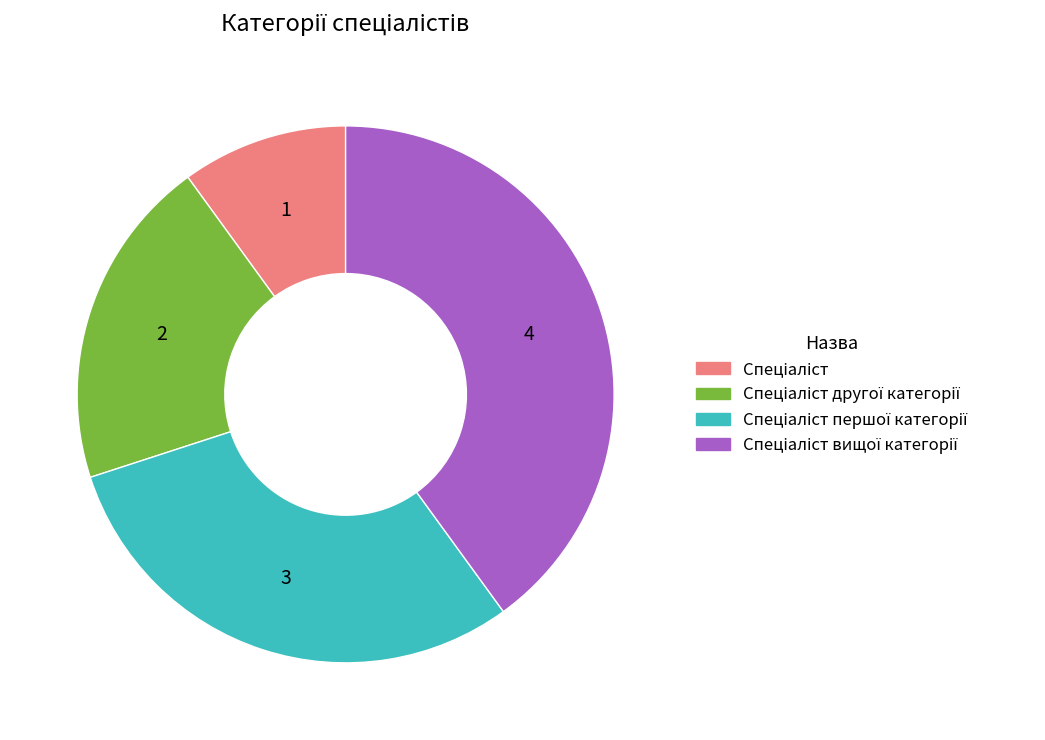

Is there a majority slice in this chart?

No